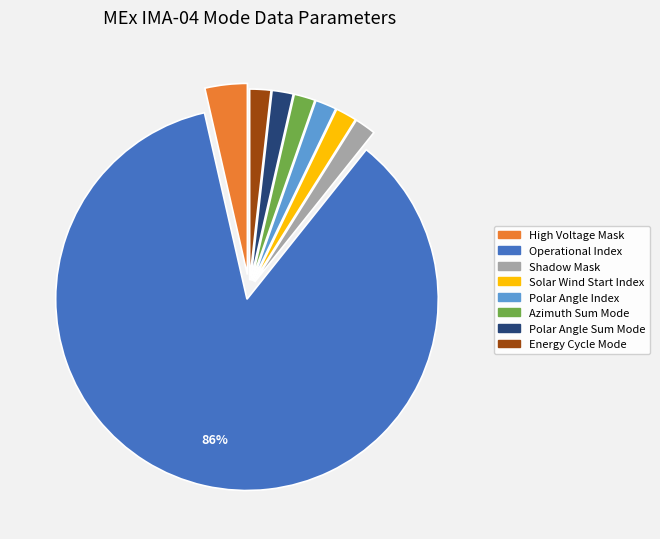

Which slice is the largest?

Operational Index